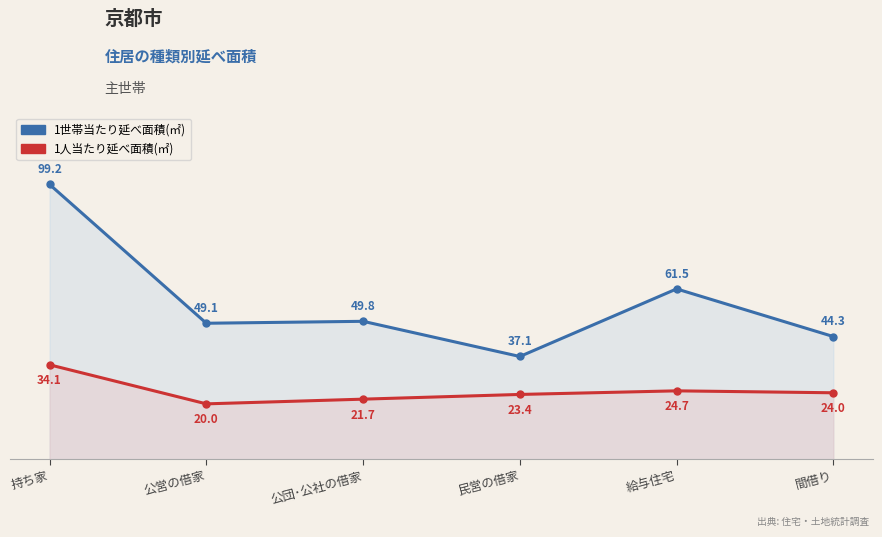

Is it true that 1人当たり延べ面積(㎡) equals 10.4 at 公団･公社の借家?

False